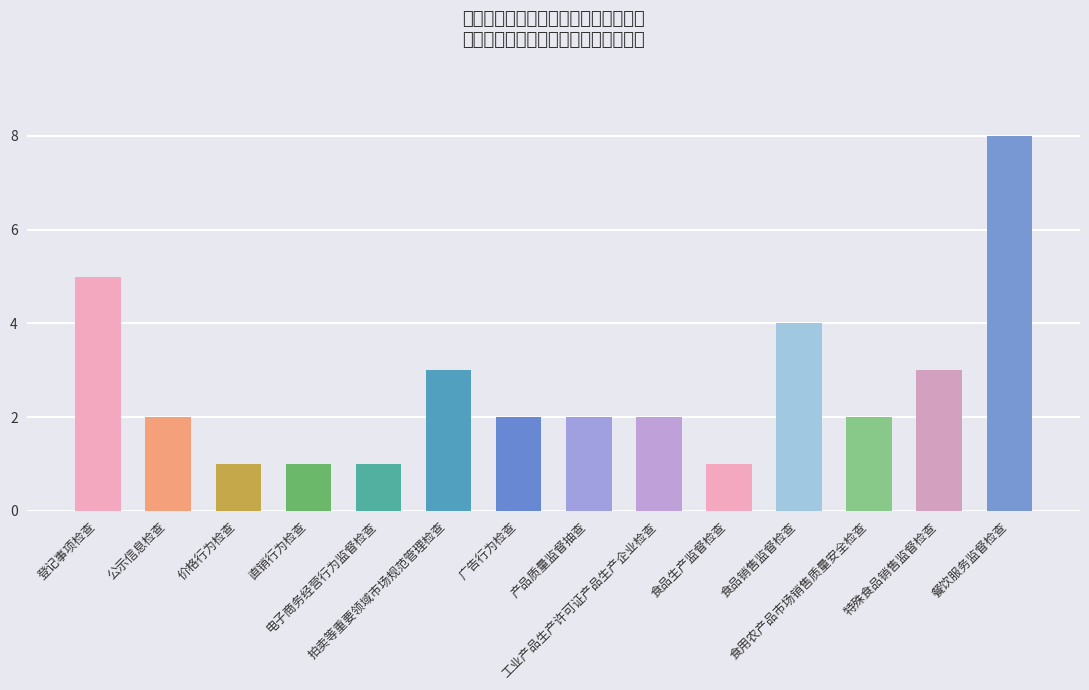

True or false: the data shows 1 at 食用农产品市场销售质量安全检查.

False